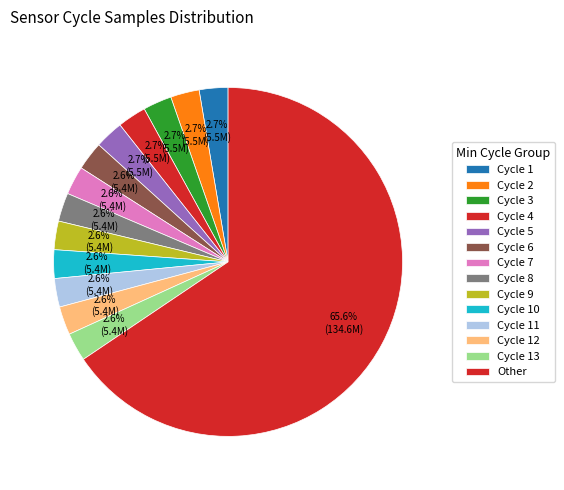

How many slices are in this pie chart?

14